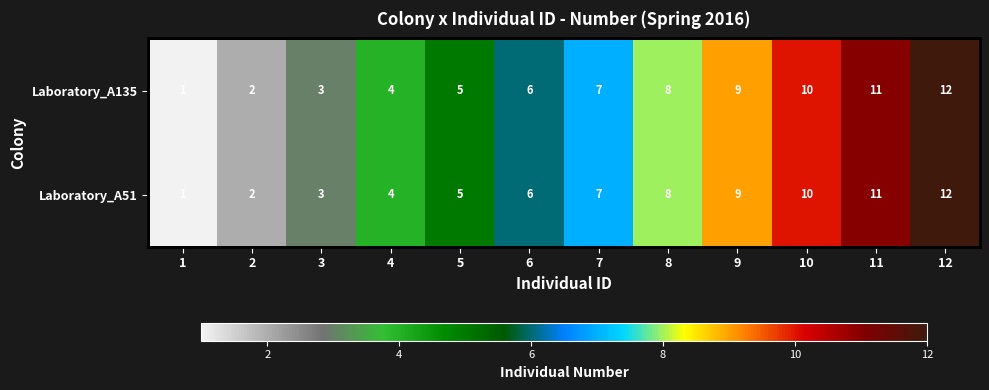

List the labels in order of Laboratory_A135 value, largest first.

12, 11, 10, 9, 8, 7, 6, 5, 4, 3, 2, 1